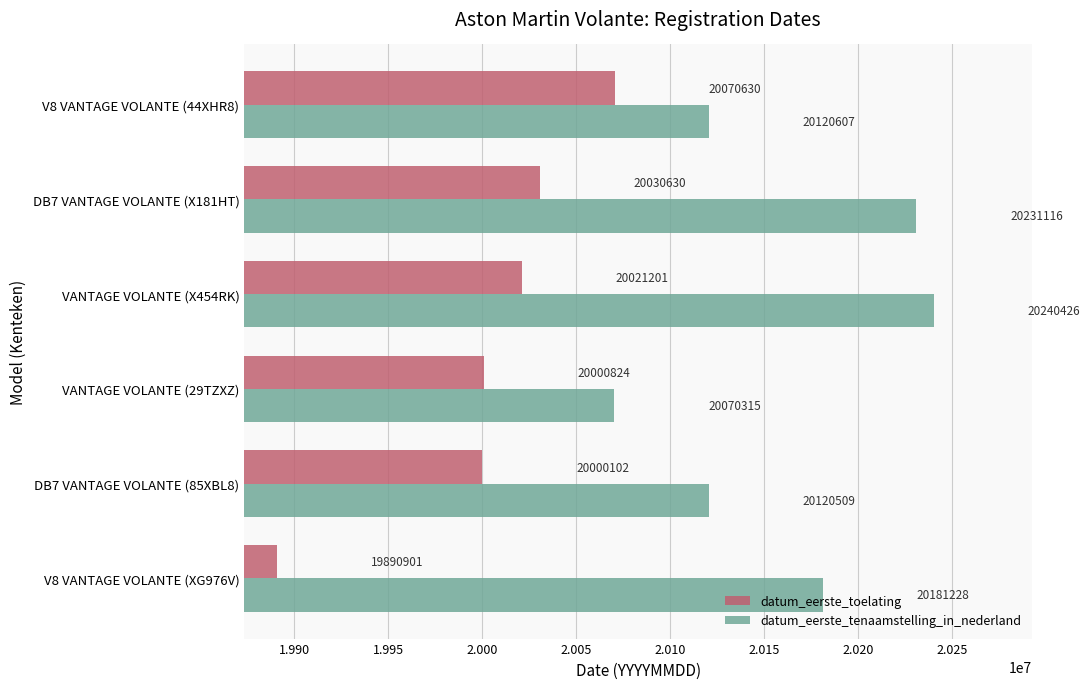

What is the difference between the maximum and minimum values in the datum_eerste_tenaamstelling_in_nederland series?

170111